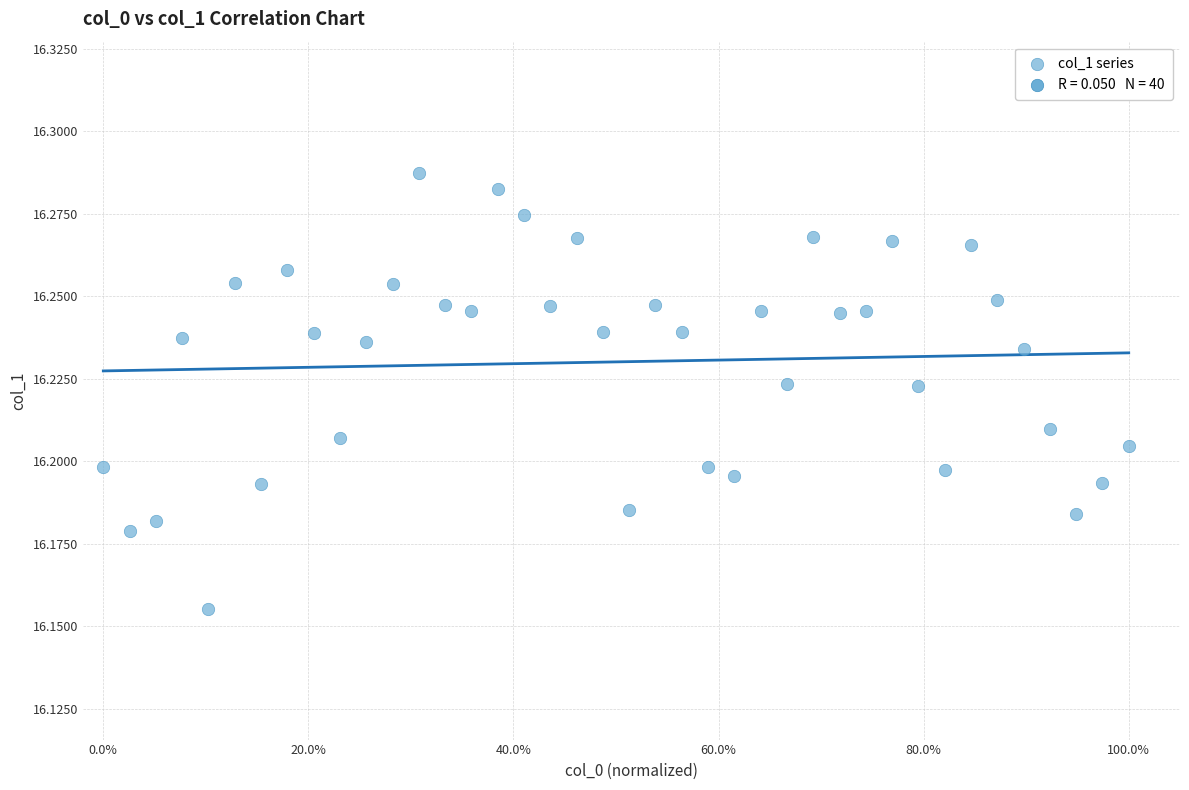

How many points are shown in the scatter plot?

40